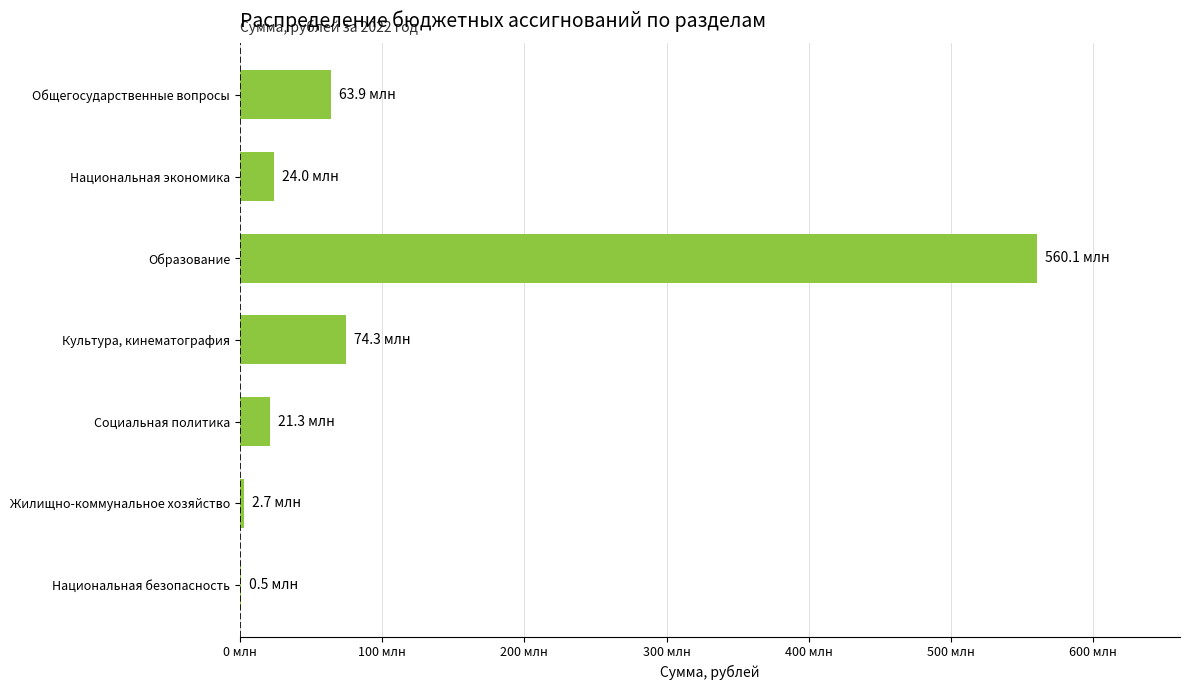

Are the bars horizontal?

Yes